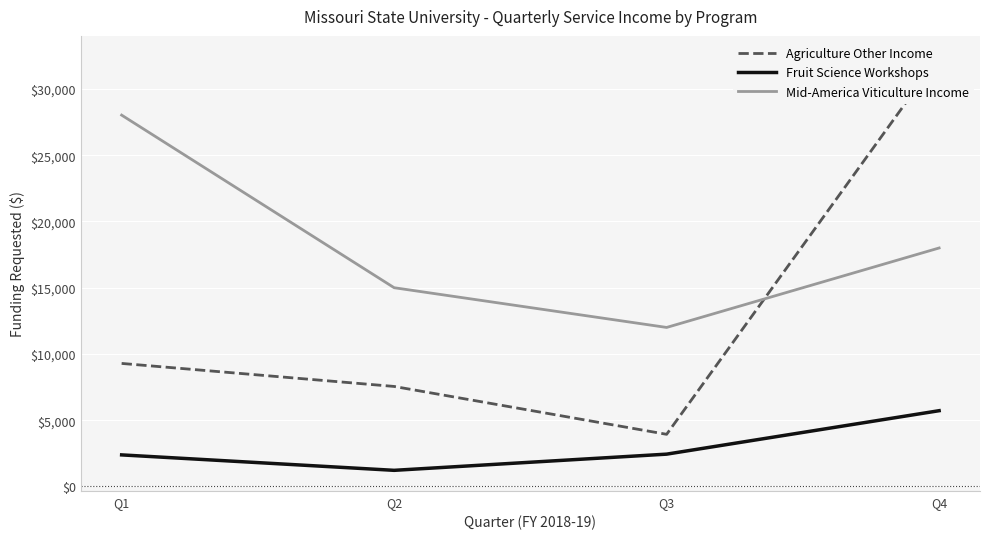

Rank the series by their average value, from highest to lowest.

Mid-America Viticulture Income, Agriculture Other Income, Fruit Science Workshops